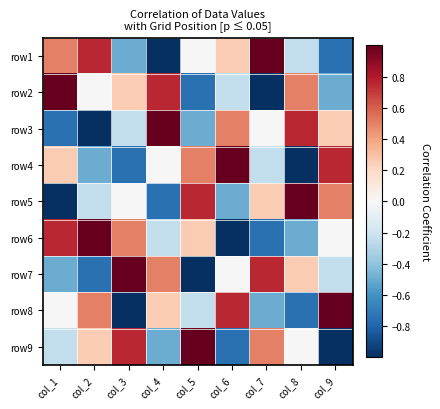

At which category is the sum across all series the highest?

col_1